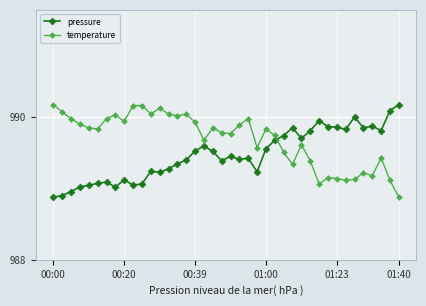

What is the minimum value for pressure?

988.9